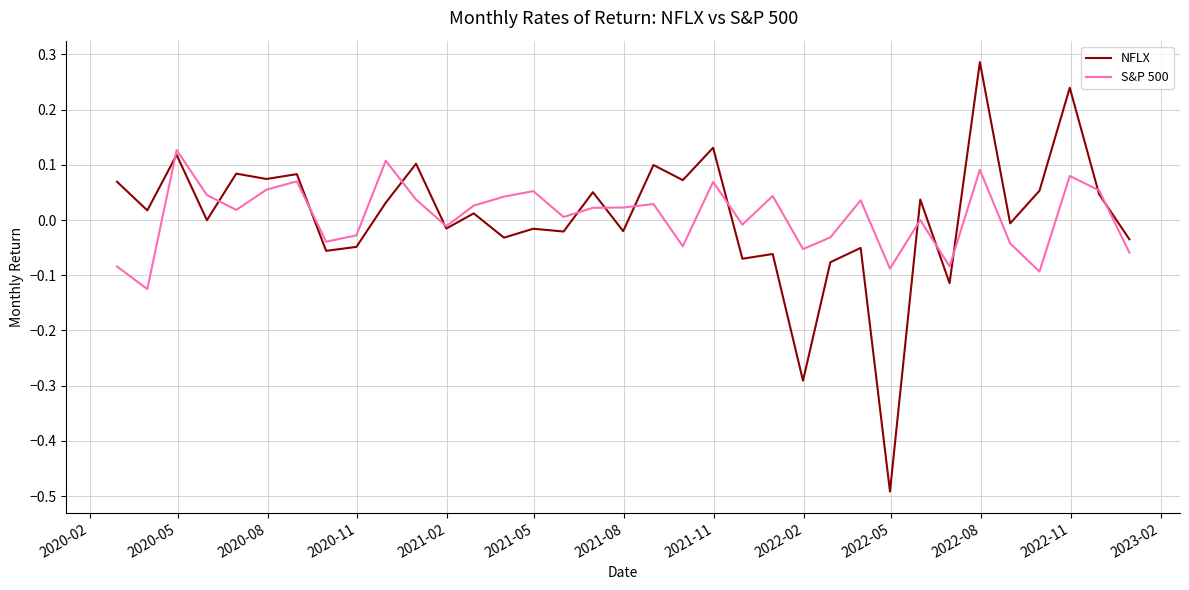

What is the smallest value displayed?

-0.5